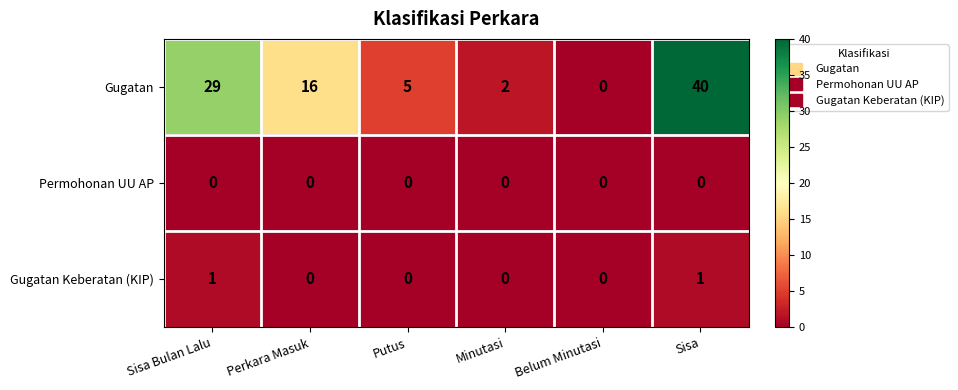

Reading left to right, extract all data points from this chart.

Gugatan: 29	16	5	2	0	40
Permohonan UU AP: 0	0	0	0	0	0
Gugatan Keberatan (KIP): 1	0	0	0	0	1